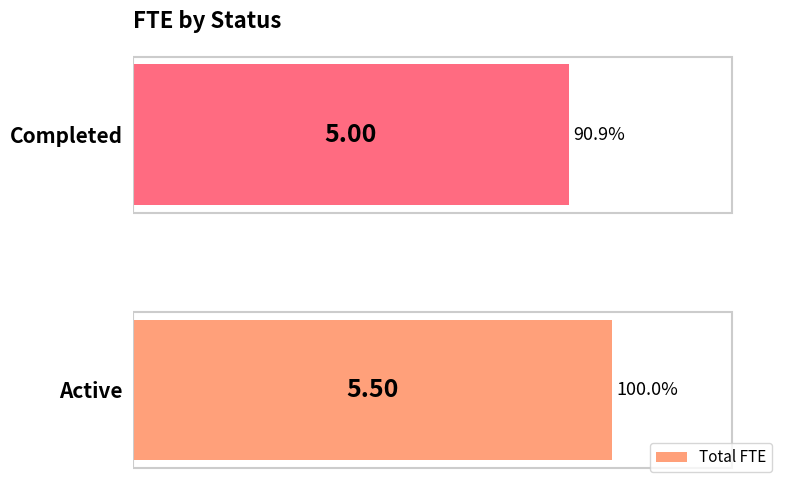

List the labels in order of value, largest first.

Active, Completed